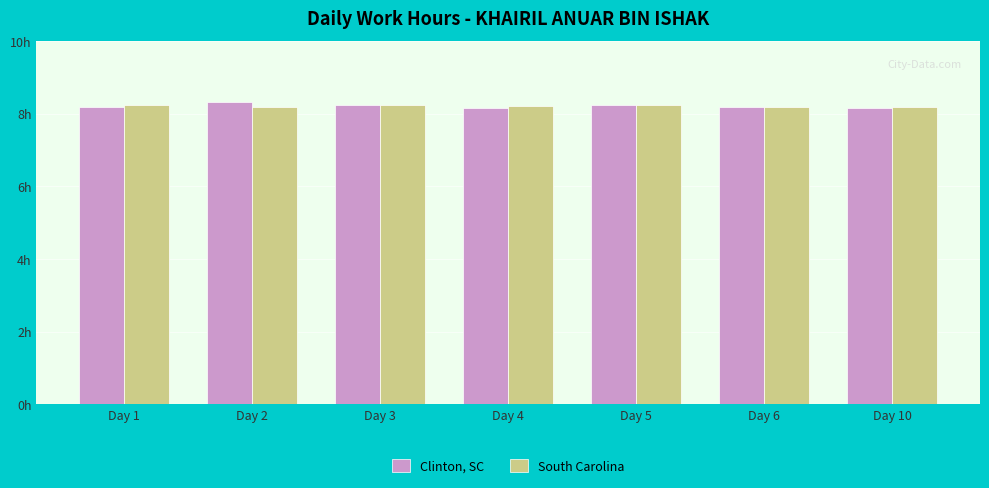

What are all the series names shown in the legend?

Clinton, SC, South Carolina